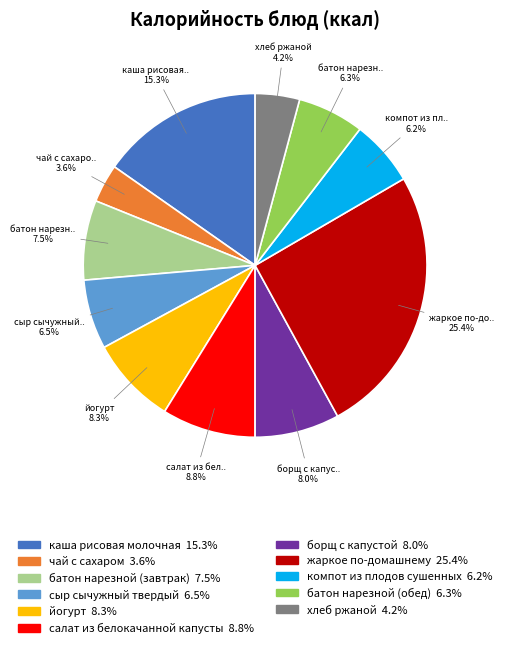

Is there a majority slice in this chart?

No